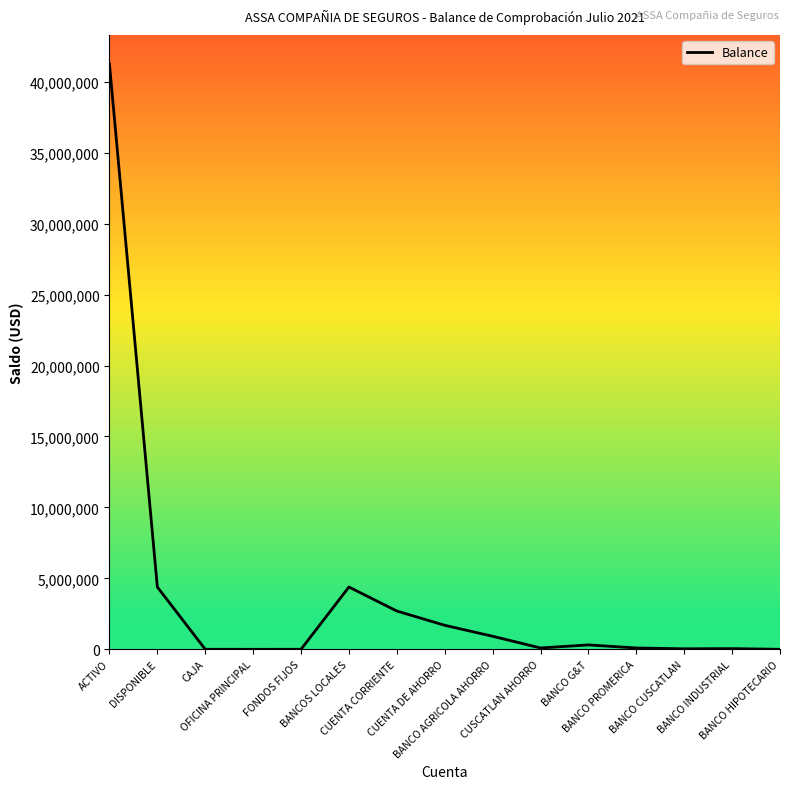

What is the greatest value displayed?

41242714.0